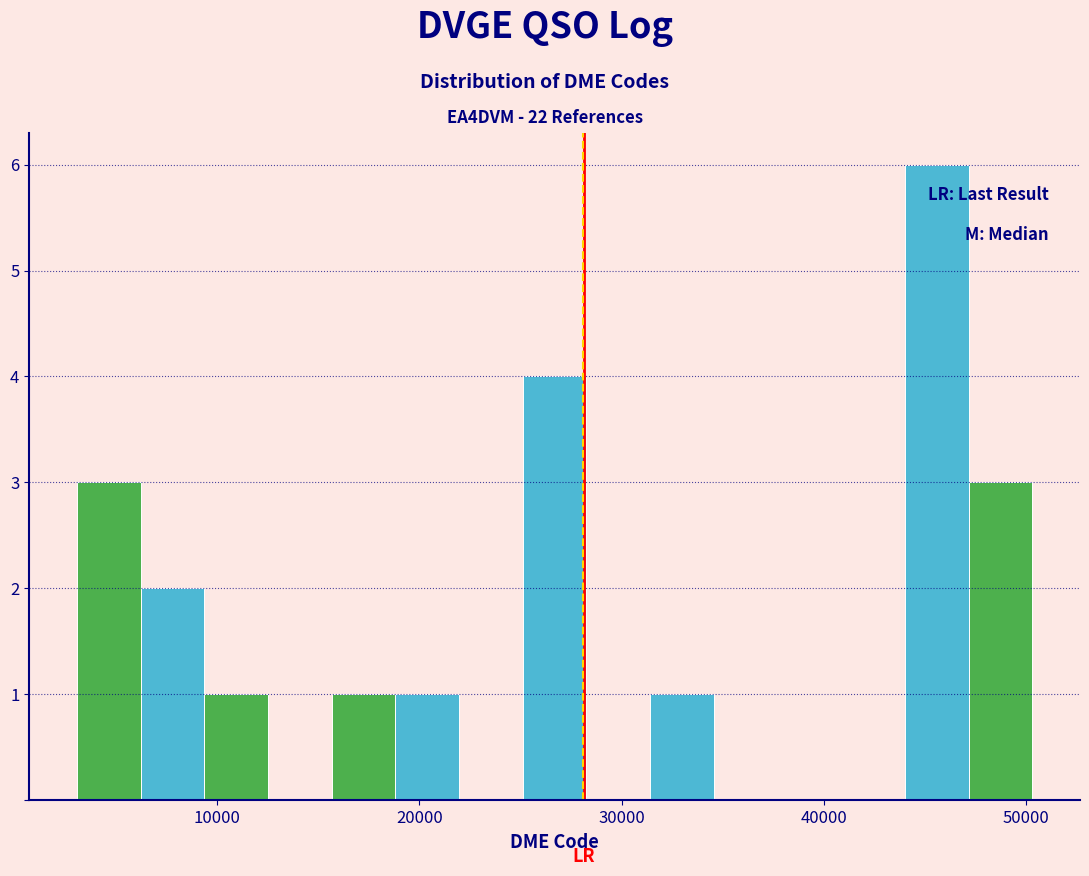

Around what value on the x-axis is the tallest bar? Give the approximate position of its centre, as read against the axis.

46000